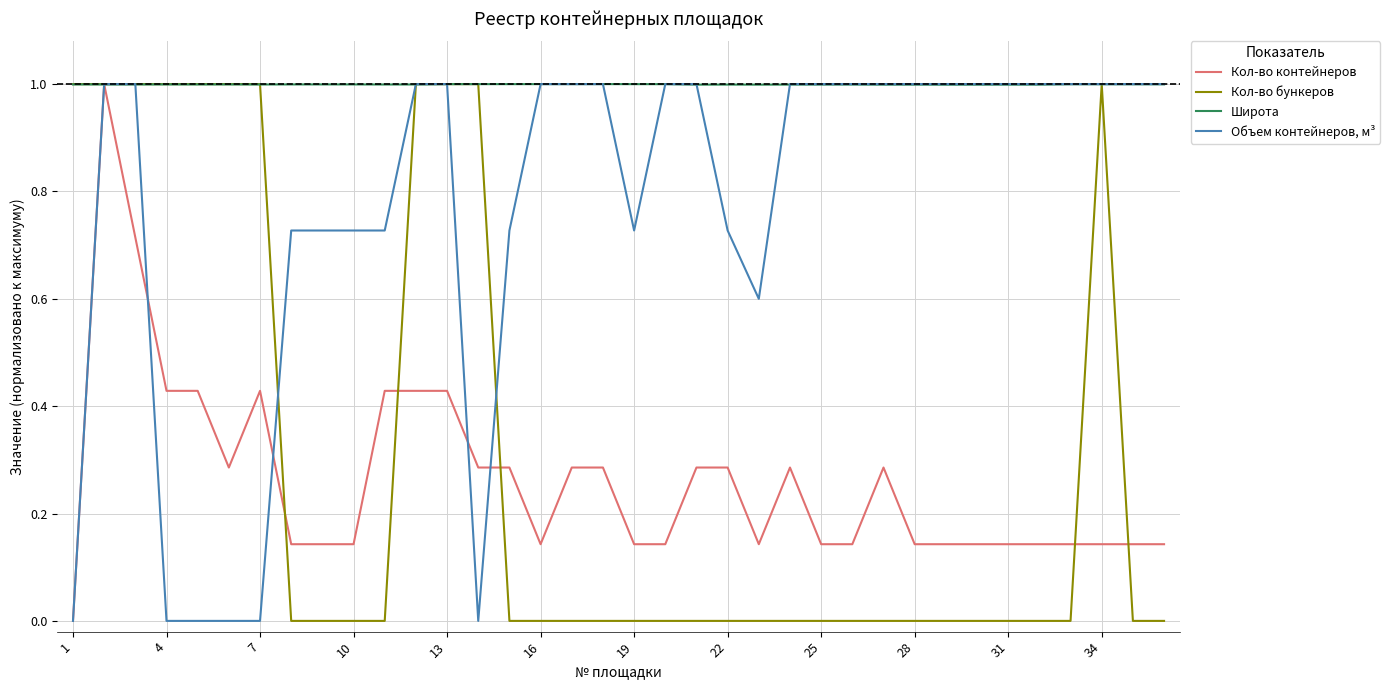

What is the maximum value shown in the chart?

1.0